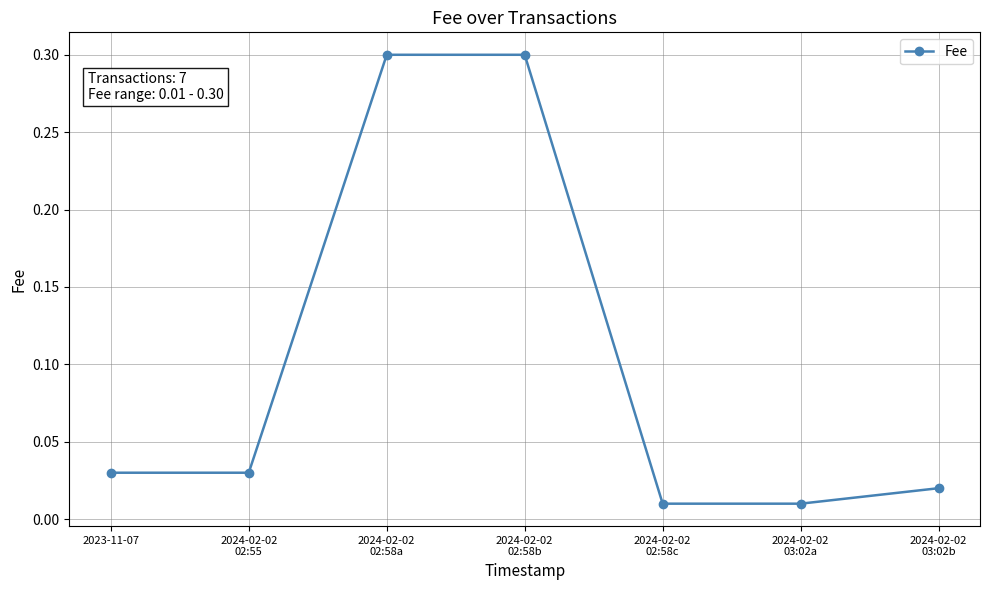

How many lines are shown in the chart?

1